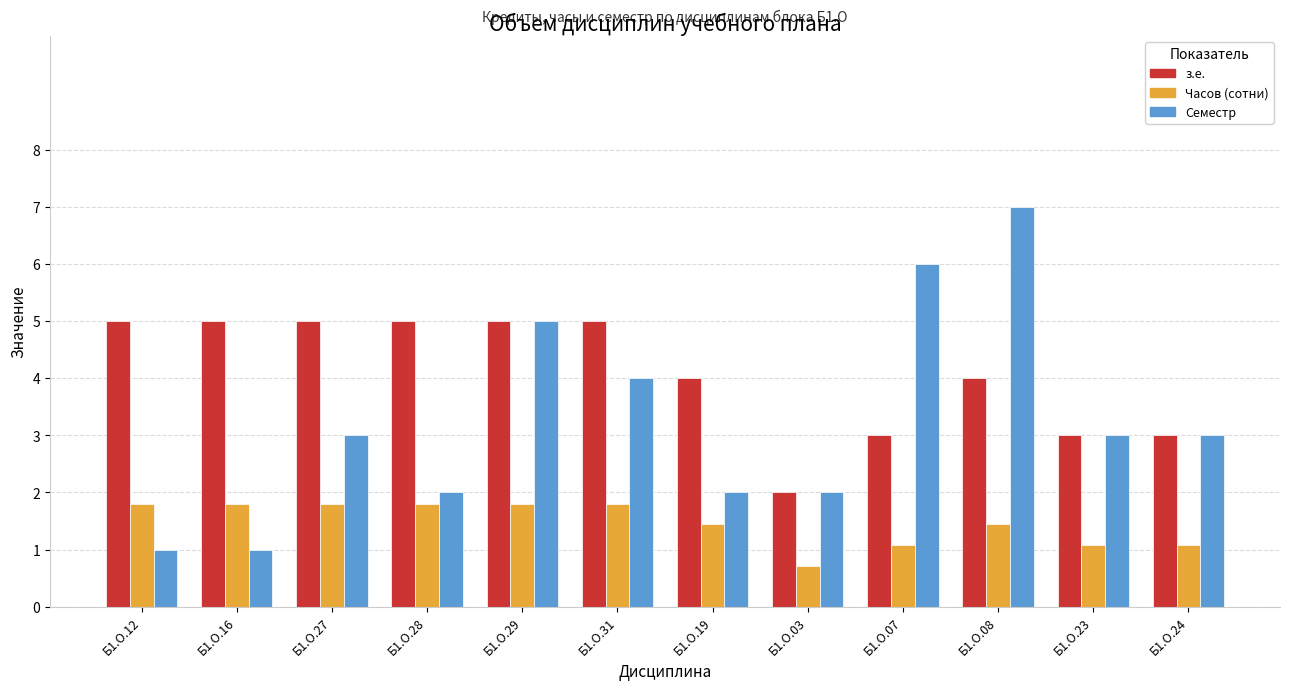

What is the spread (max minus min) of values at Б1.О.12?

4.0